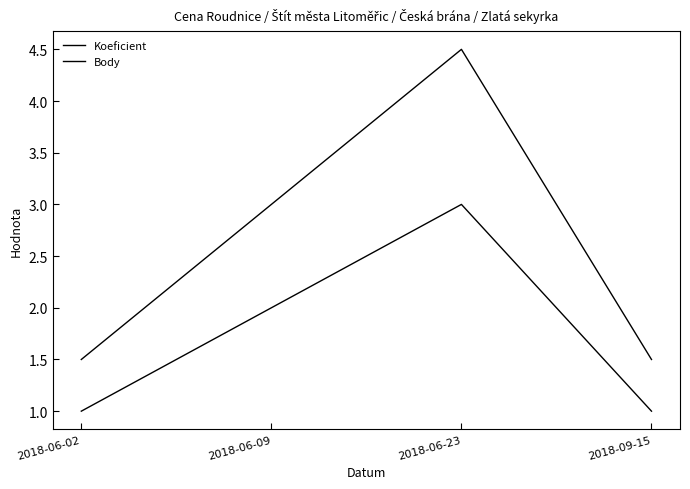

What is the difference between the maximum and minimum values in the Koeficient series?

2.0